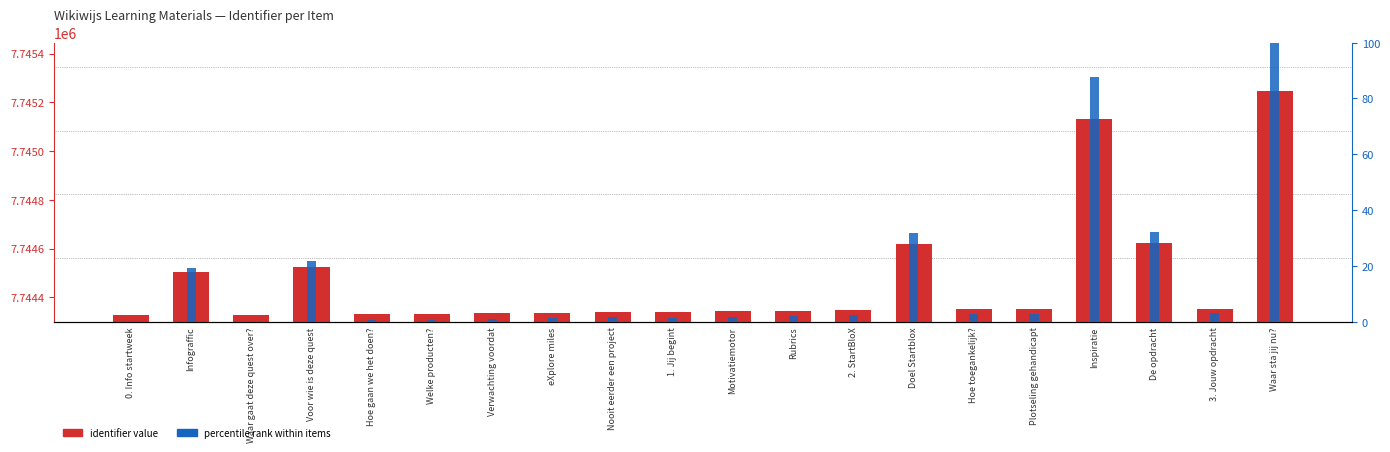

How many values in the percentile rank within items series exceed 2?

11